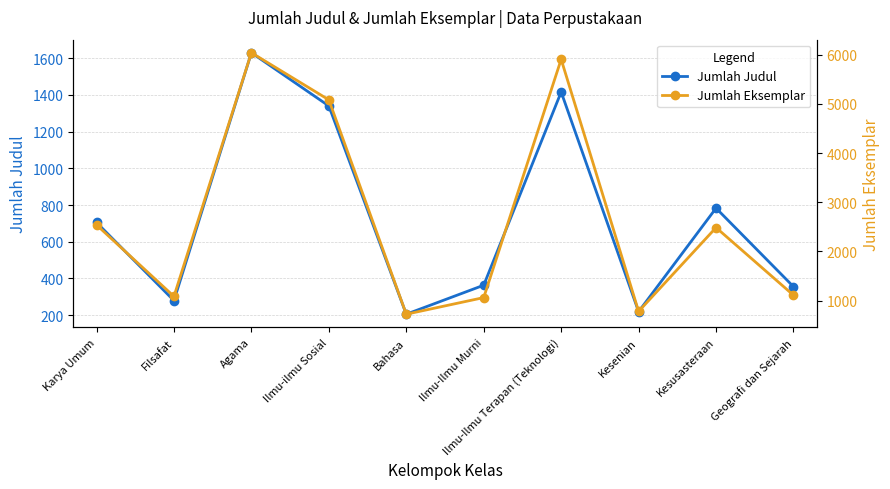

True or false: Jumlah Judul and Jumlah Eksemplar cross at least once.

False